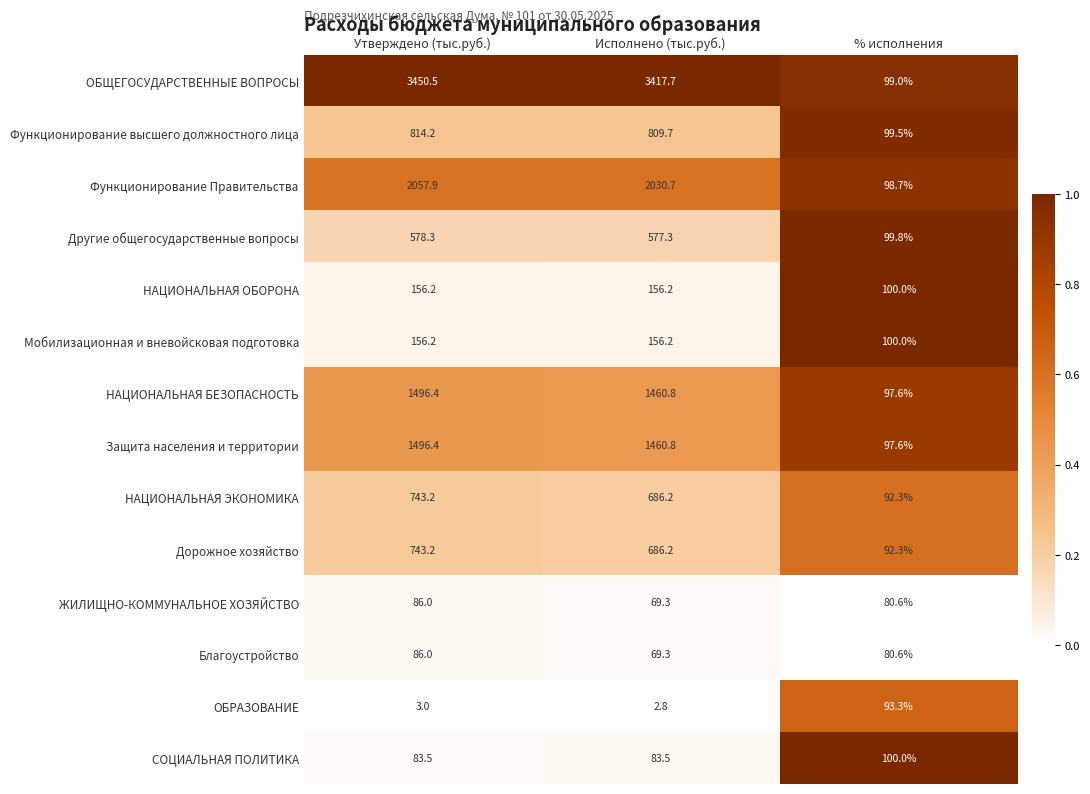

What value does the СОЦИАЛЬНАЯ ПОЛИТИКА series have at Утверждено (тыс.руб.)?

83.5